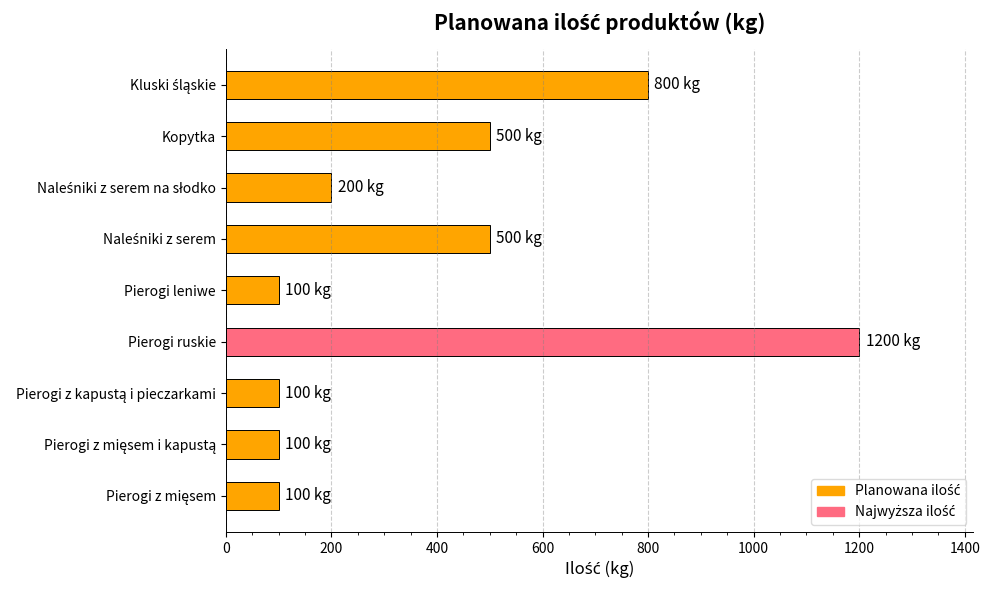

What is the difference between the maximum and minimum values?

1100